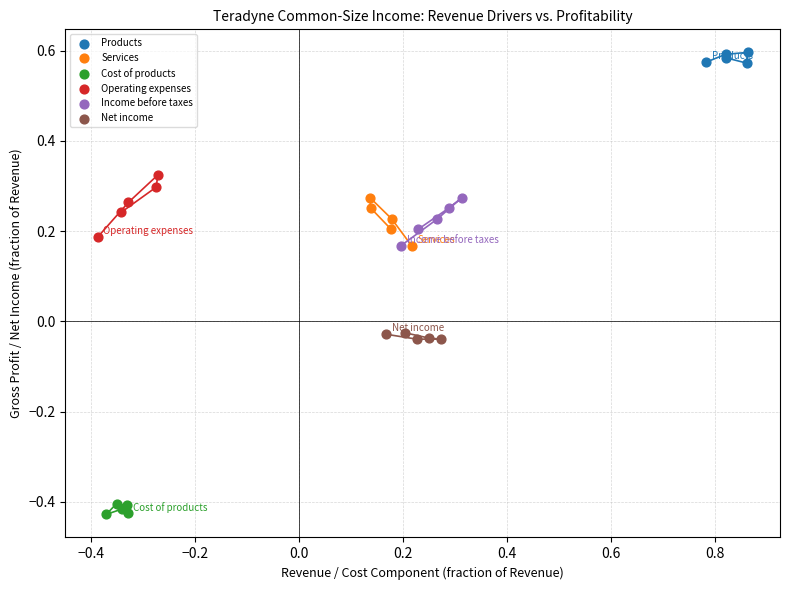

Which series reaches the maximum Y coordinate?

Products